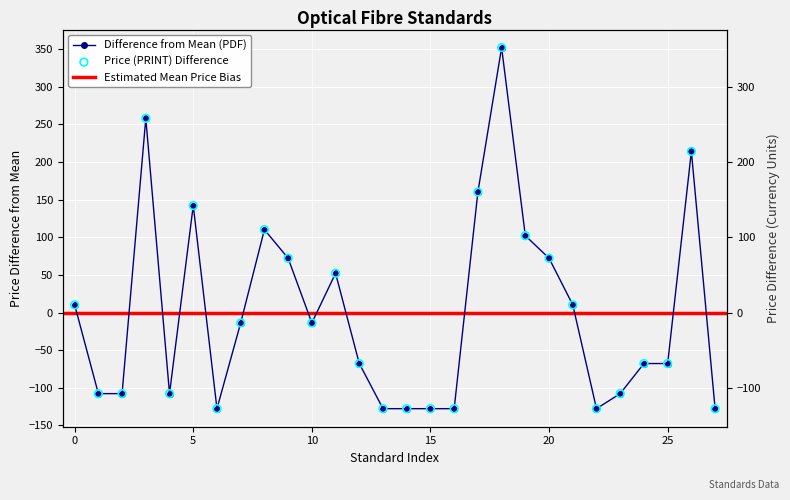

Which series contains the highest Y value?

Price (PDF)